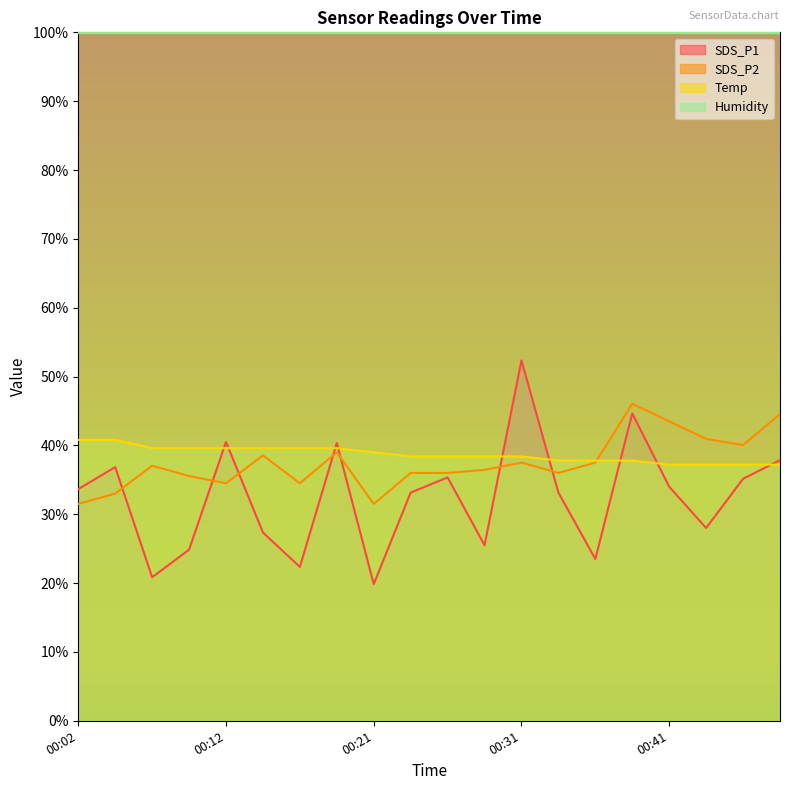

List the series in order of their peak value, lowest first.

Temp, SDS_P2, SDS_P1, Humidity